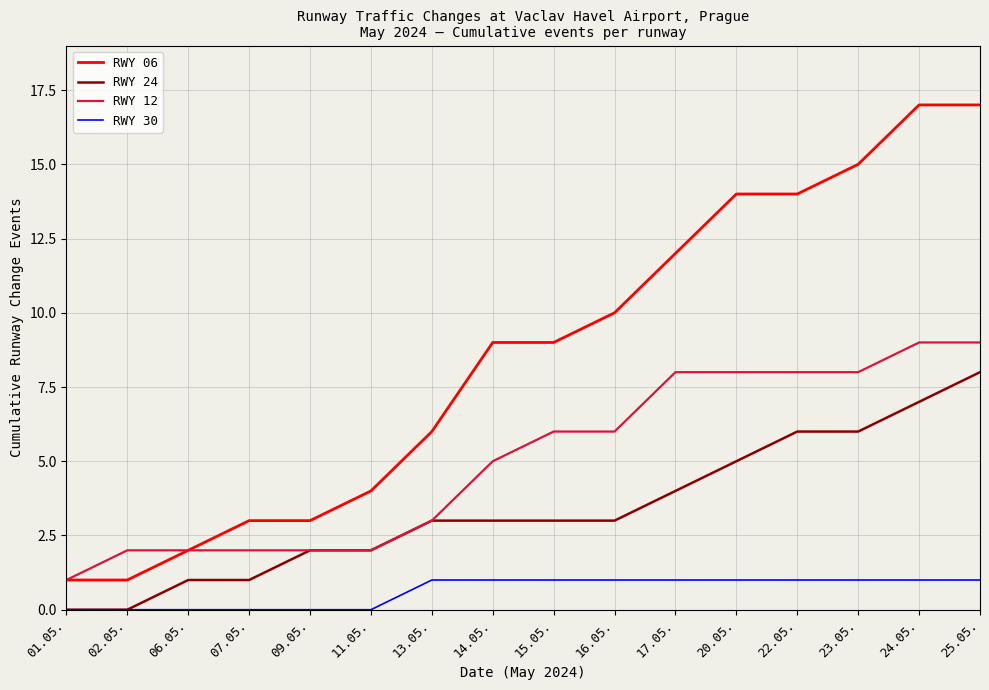

What position from the right is 02.05.?

15